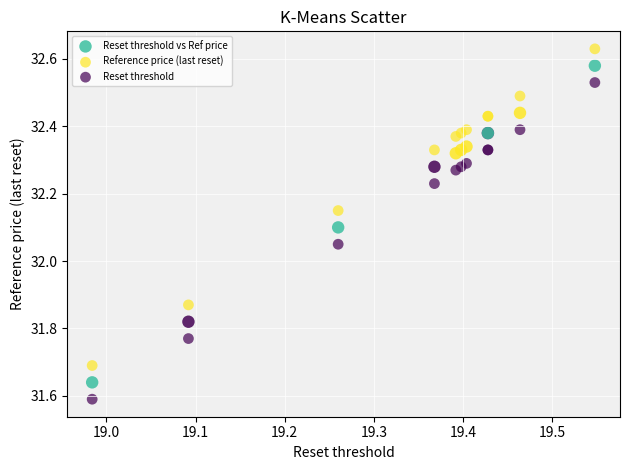

What is the X range (max minus min) for the scatter plot?

0.6